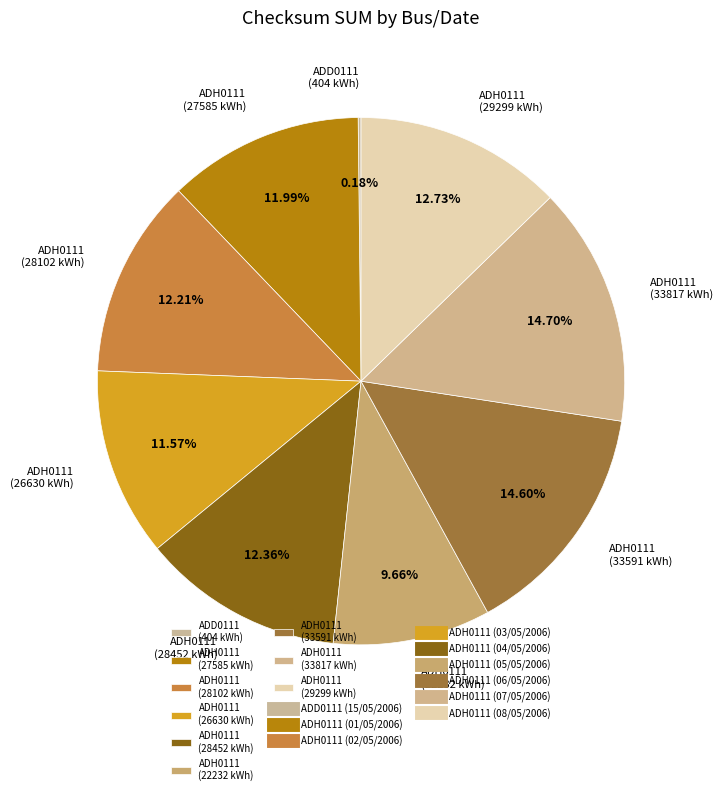

What is the ratio of the value at ADH0111 (28102 kWh) to the value at ADH0111 (33817 kWh)?

0.8